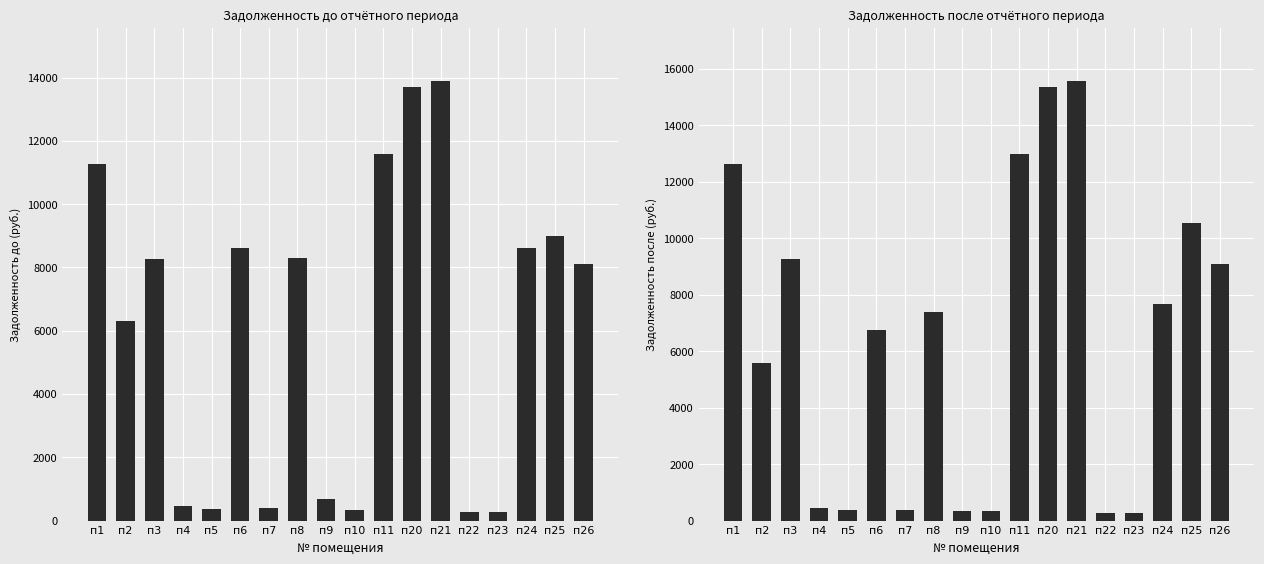

How many values in the задолженность (после) series exceed 7384?

9